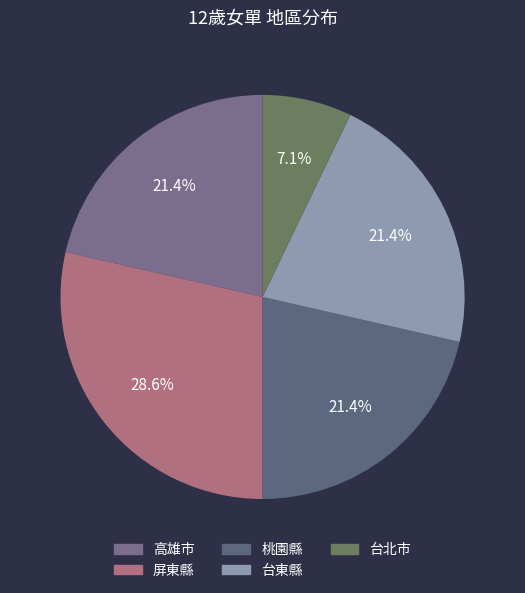

To the nearest percent, what percentage of the pie is 屏東縣?

29%